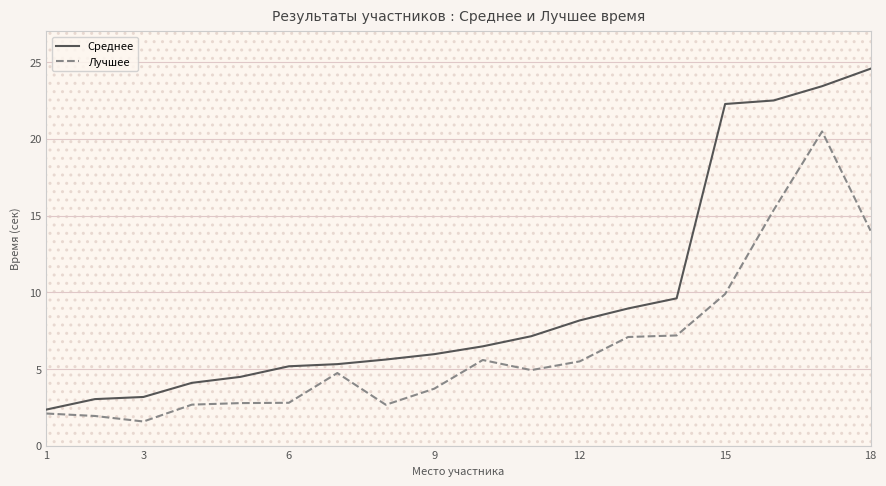

List the series in order of their overall mean, highest first.

Среднее, Лучшее